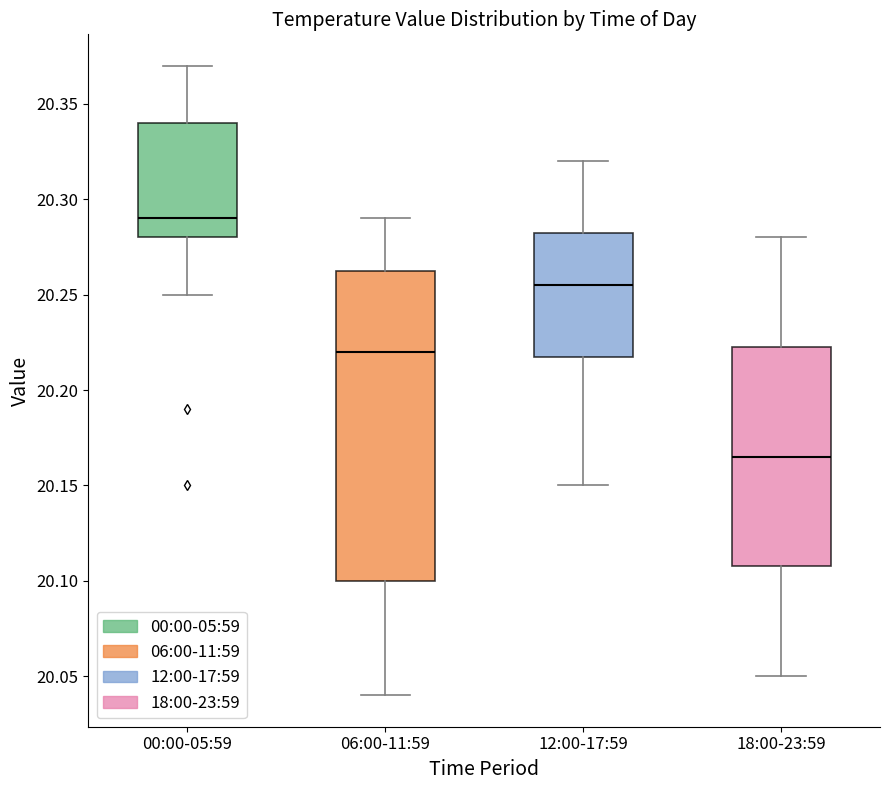

Reading left to right, read every box against the y-axis: the position of its median line, the range the box covers, and the ends of its whiskers. The values are not printed on the chart, so give them approximately, as read against the axis.

00:00-05:59: median 20.290, box 20.280 to 20.340, whiskers 20.250 to 20.370
06:00-11:59: median 20.220, box 20.100 to 20.265, whiskers 20.040 to 20.290
12:00-17:59: median 20.255, box 20.220 to 20.285, whiskers 20.150 to 20.320
18:00-23:59: median 20.165, box 20.110 to 20.225, whiskers 20.050 to 20.280